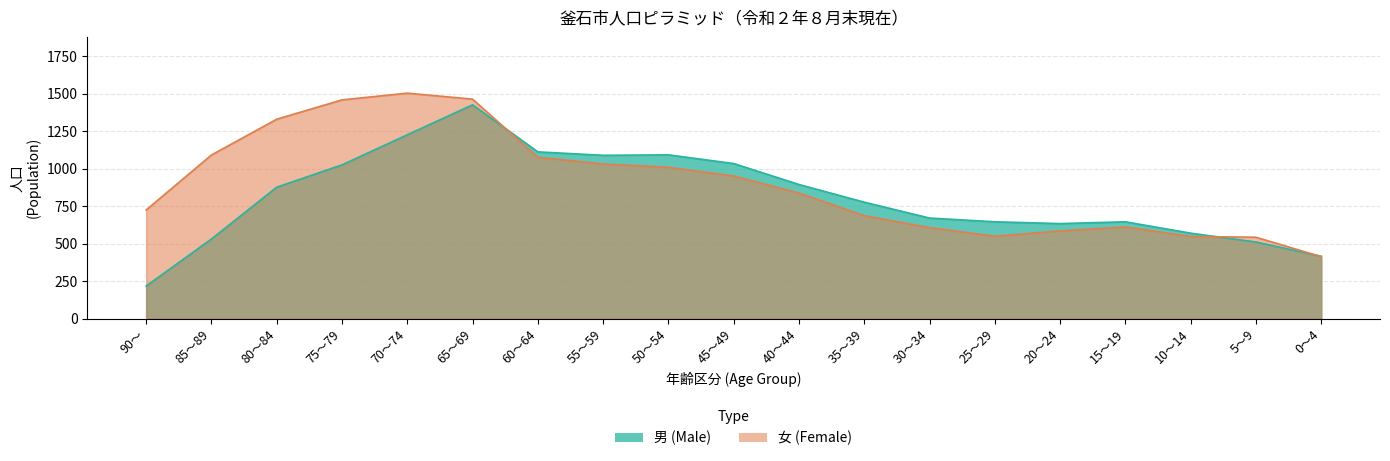

Which series ends up on top after the final intersection of 男 (Male) and 女 (Female)?

男 (Male)